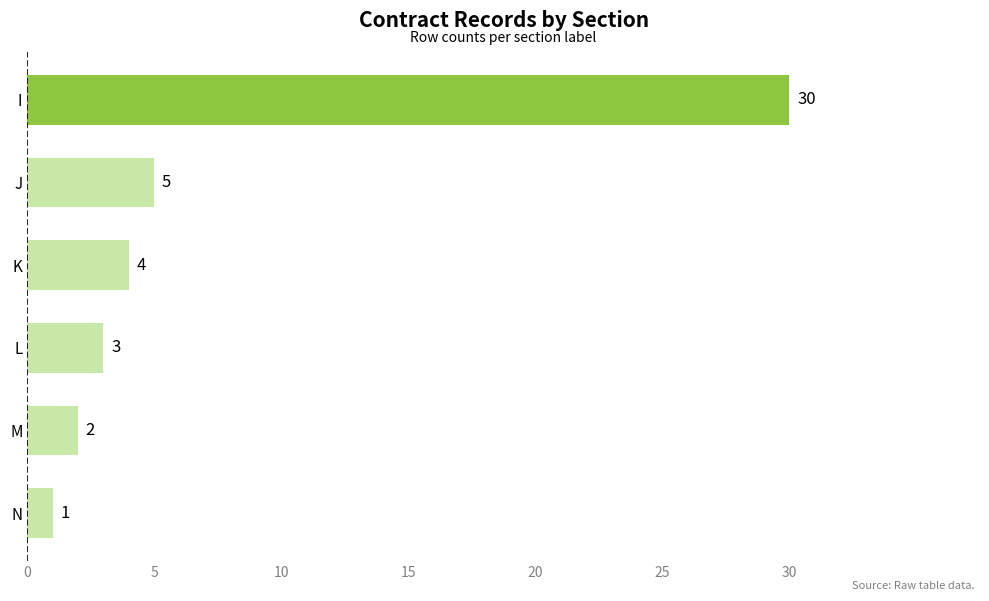

What is the change in value from M to J?

+3